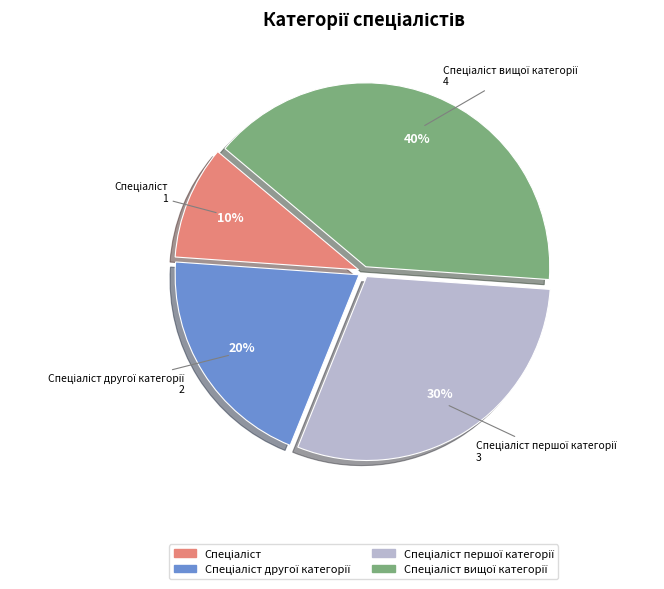

To the nearest percent, what is the difference between the largest and smallest slice percentages?

30%